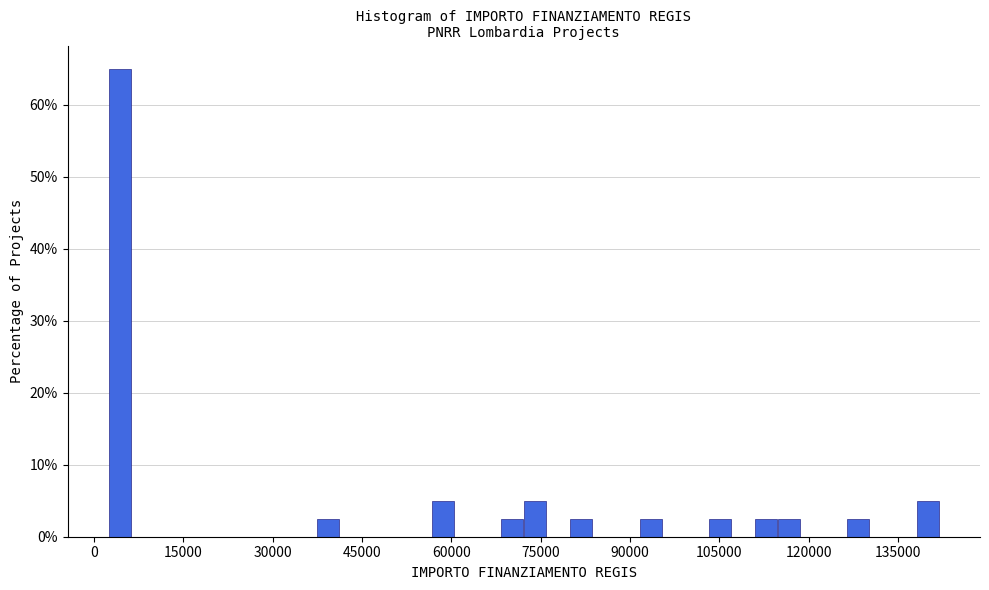

Around what value on the x-axis is the tallest bar? Give the approximate position of its centre, as read against the axis.

4000